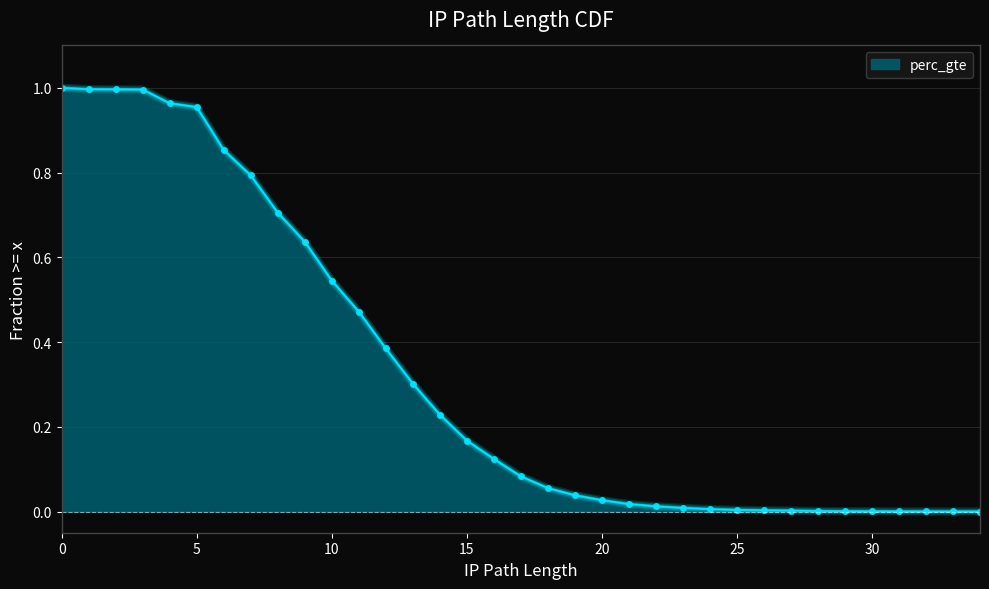

The chart shows a value of 0.0 at 20. True or false?

False